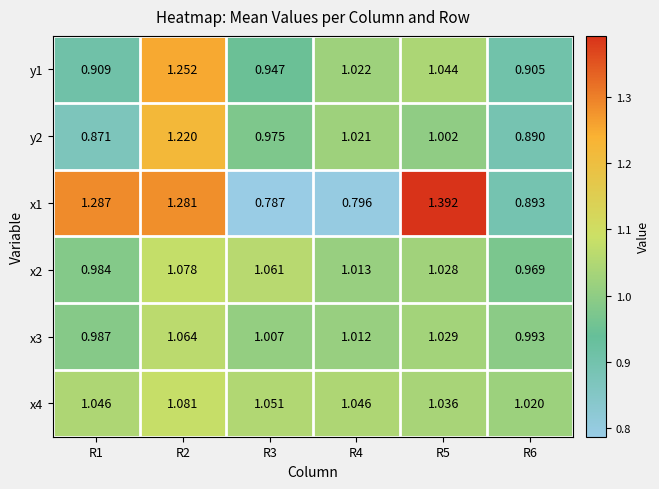

Is the value of y2 at R2 greater than the value of x3 at R6?

Yes